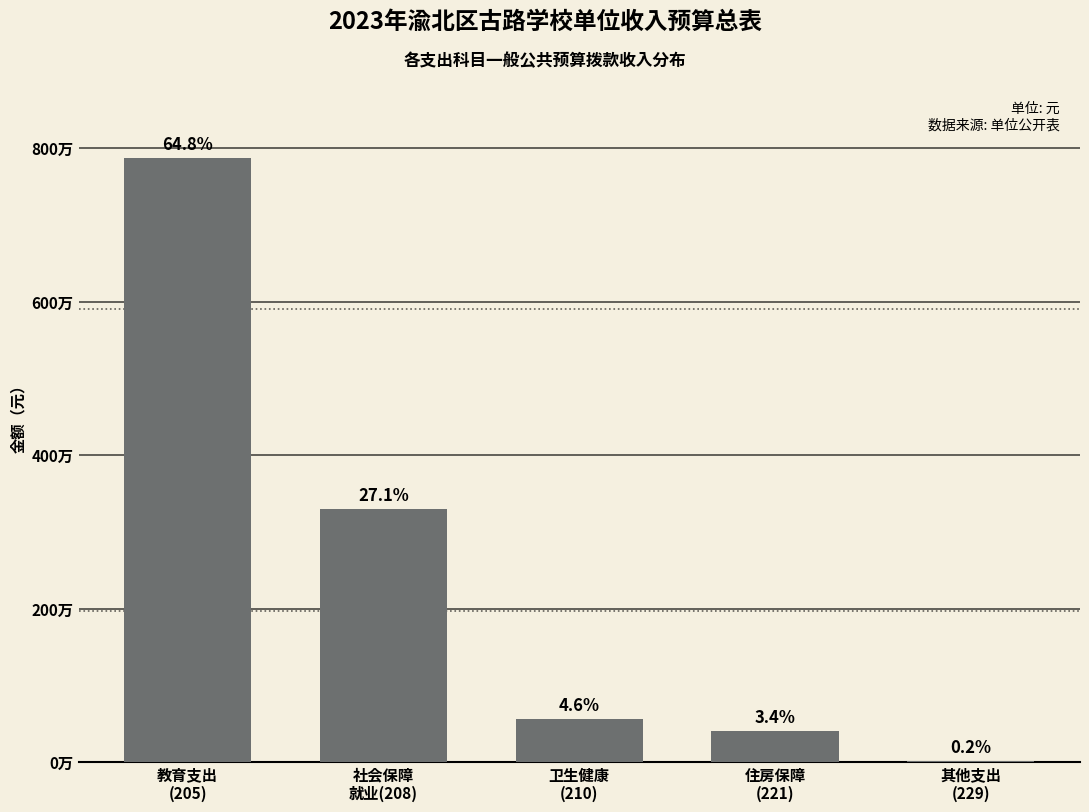

Are the bars horizontal?

No